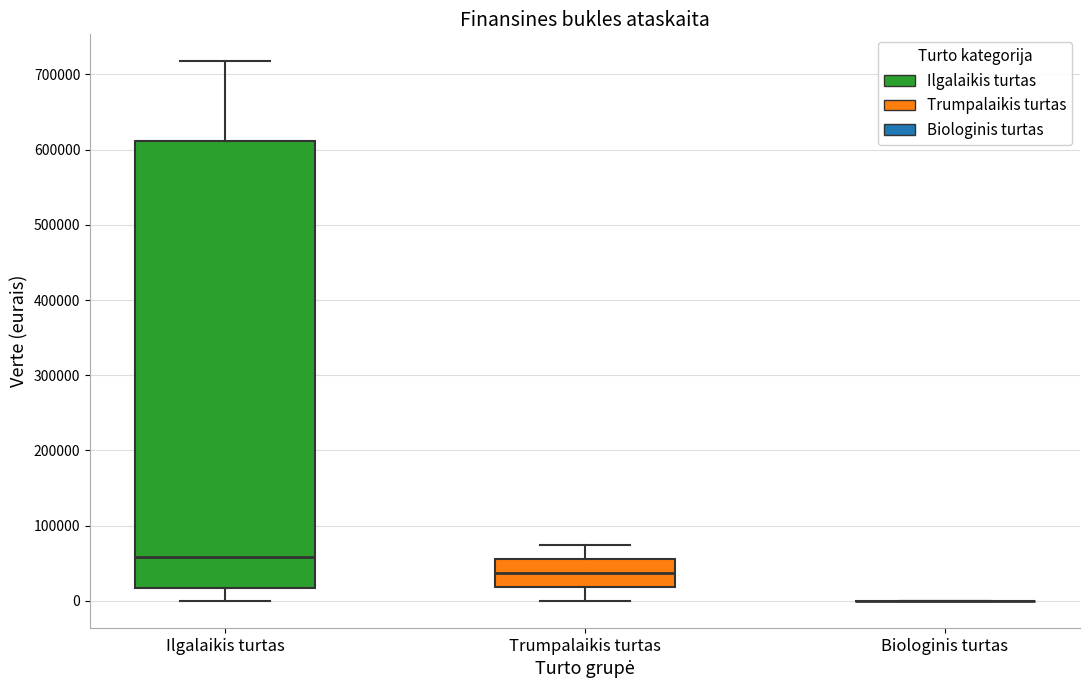

Comparing the boxes themselves (not the whiskers), which one is the tallest?

Ilgalaikis turtas